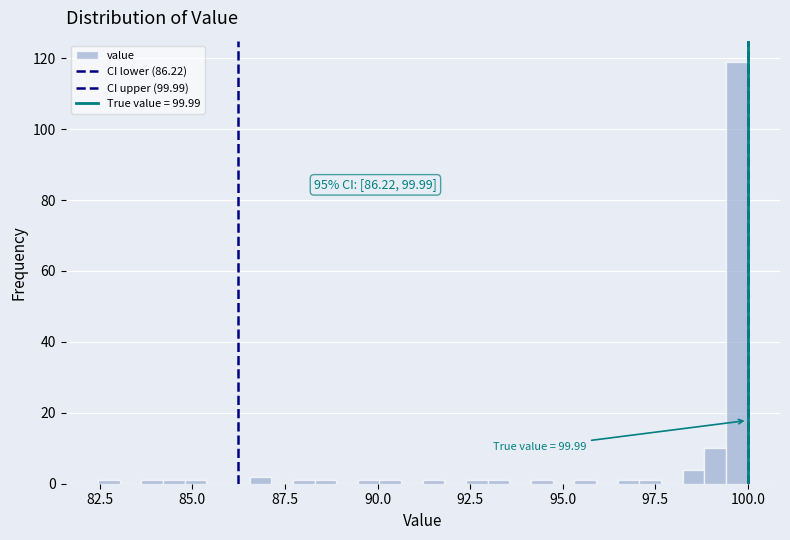

Around what value on the x-axis is the tallest bar? Give the approximate position of its centre, as read against the axis.

99.5